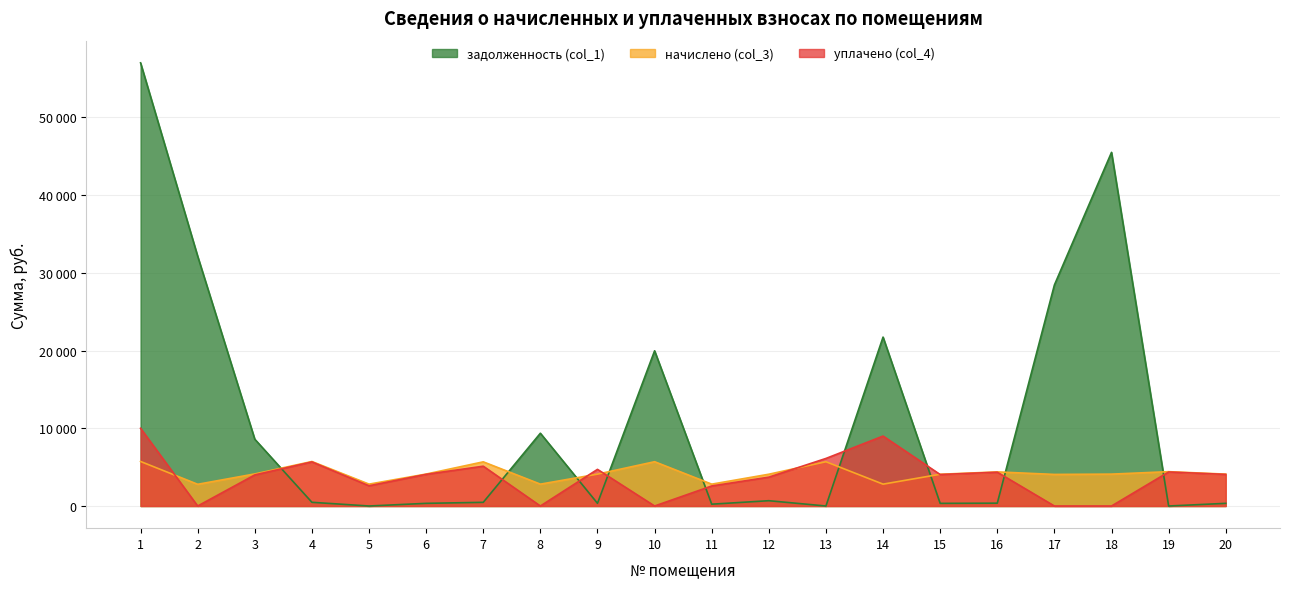

The начислено (col_3) series shows 4126.4 at 3. True or false?

True